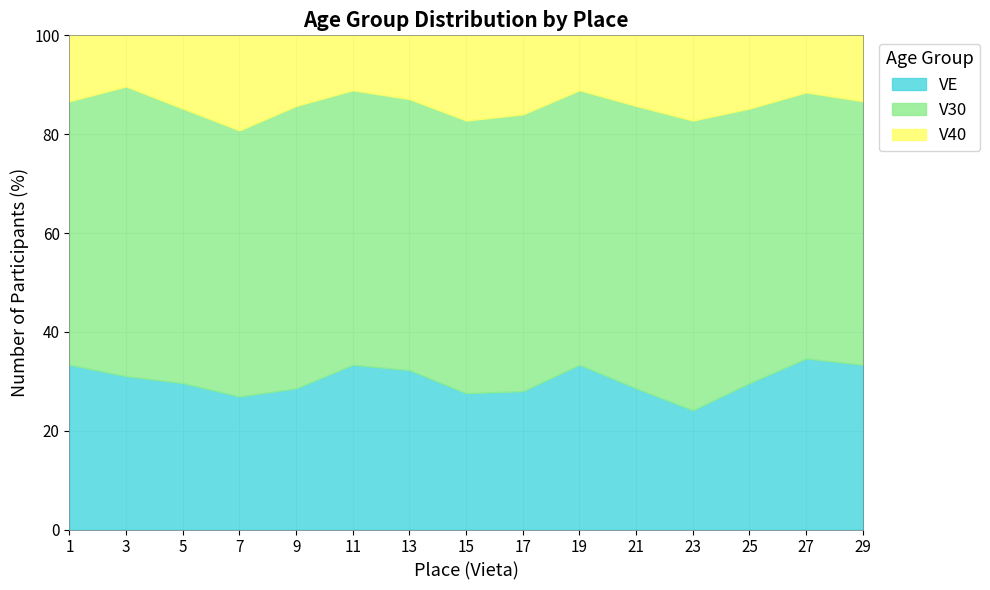

Which series has the largest range (max minus min)?

VE